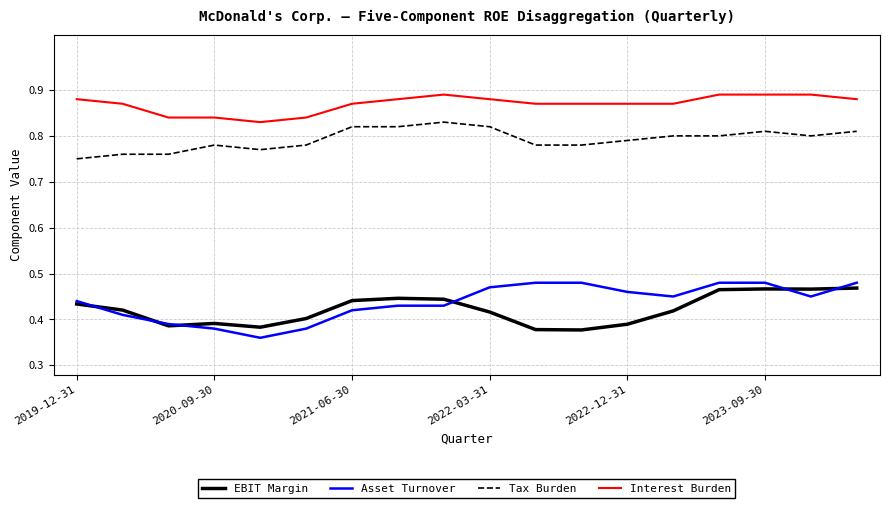

Count the number of categories in the chart.

18